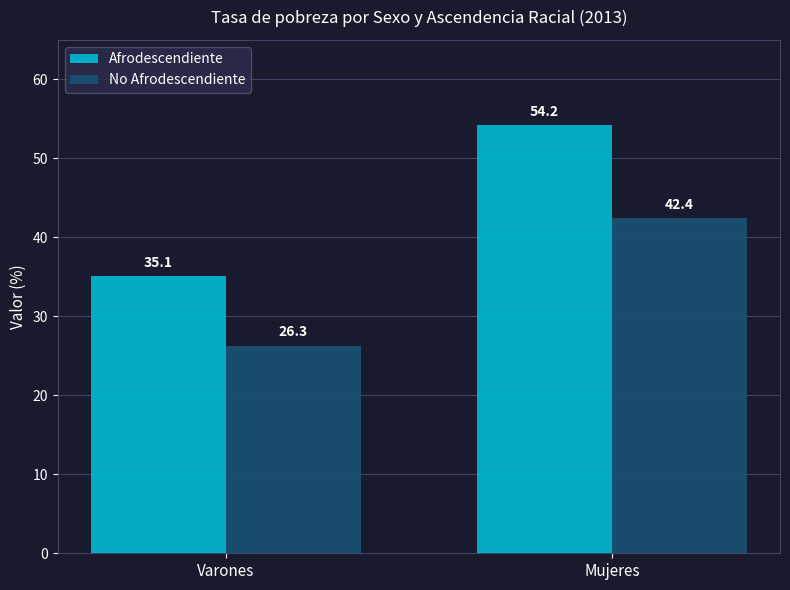

Reading left to right, list all the values displayed in this chart.

Afrodescendiente: Varones=35.1	Mujeres=54.2
No Afrodescendiente: Varones=26.3	Mujeres=42.4